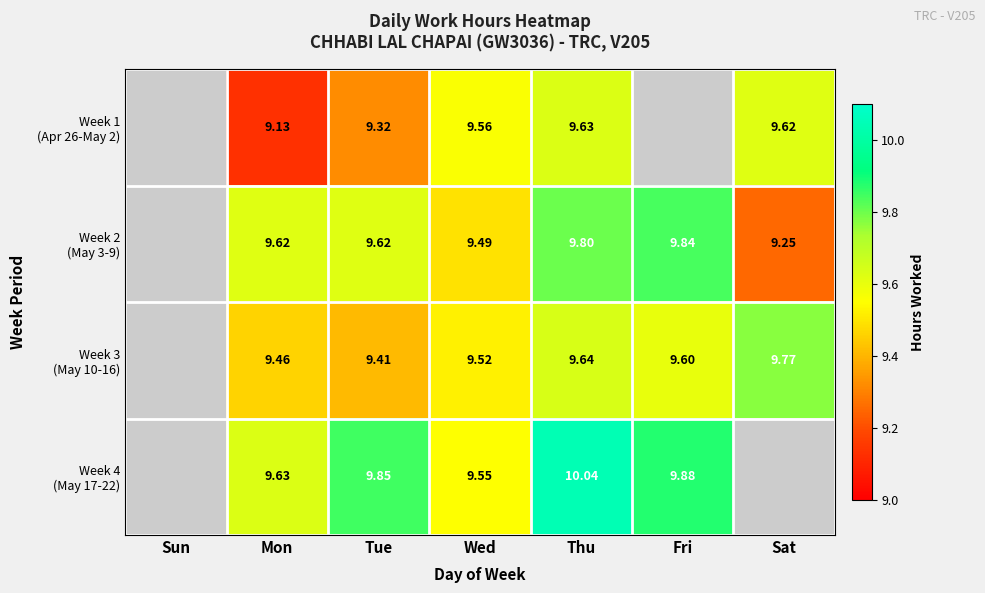

At Fri, list the series in order from smallest to largest.

Week 3 (May 10-16), Week 1 (Apr 26-May 2), Week 2 (May 3-9), Week 4 (May 17-22)